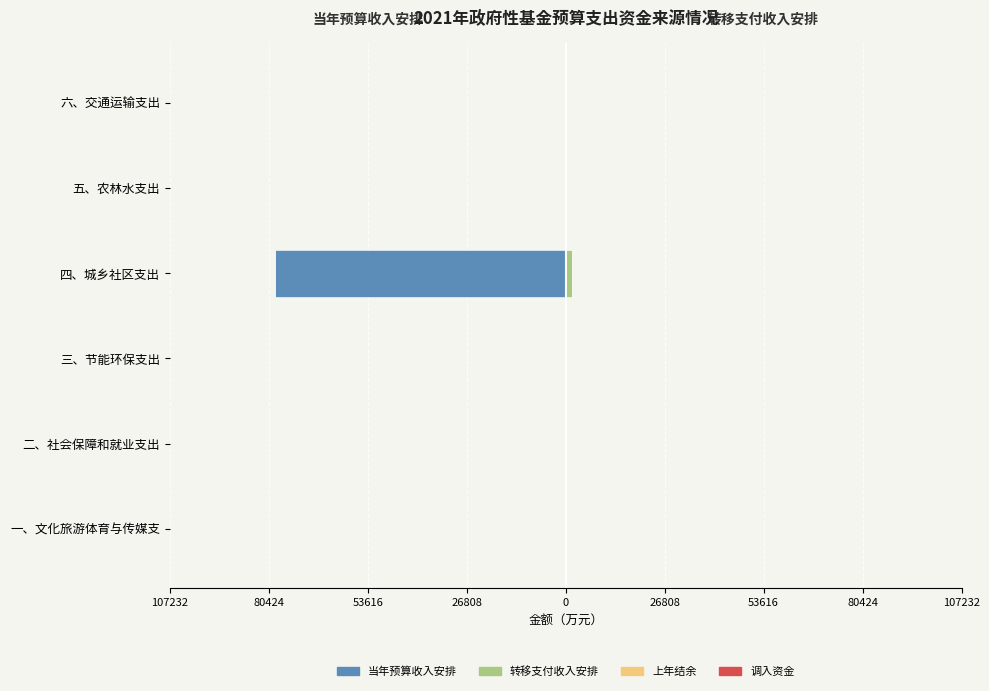

How many positive values does the 转移支付收入安排 series have?

2